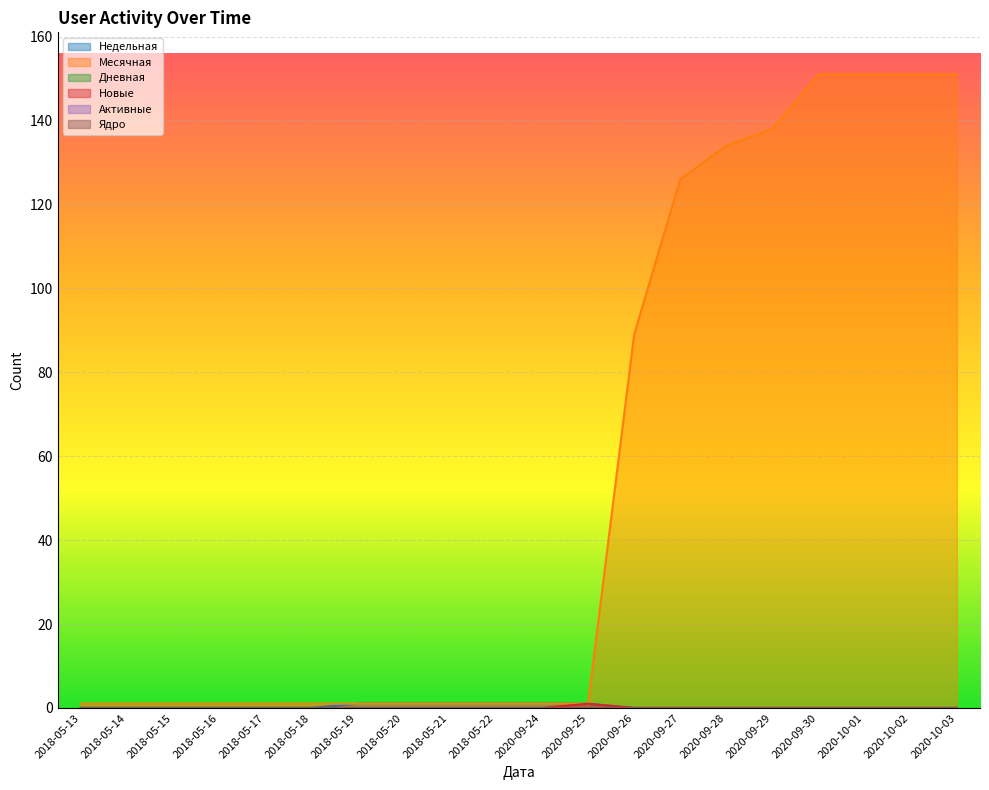

Is the value of Месячная at 2018-05-14 greater than the value of Недельная at 2018-05-17?

Yes